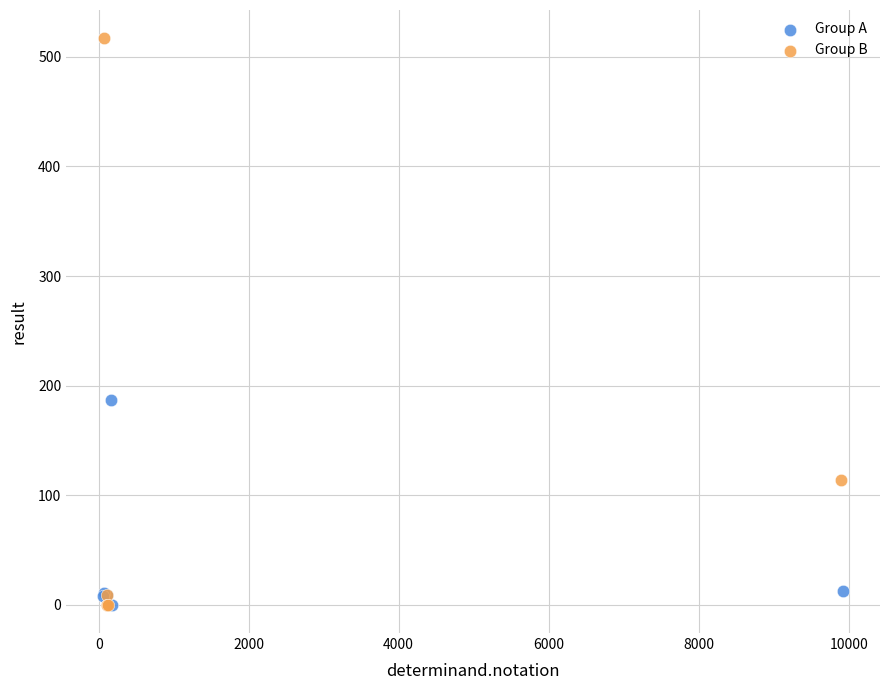

Which series reaches the maximum Y coordinate?

Group B